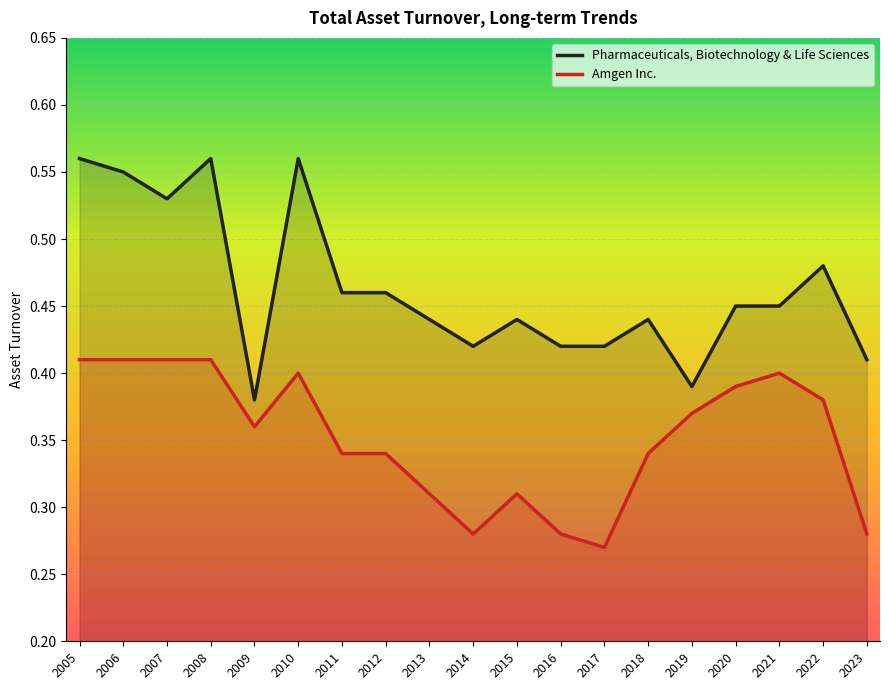

What are all the series names shown in the legend?

Pharmaceuticals, Biotechnology & Life Sciences, Amgen Inc.